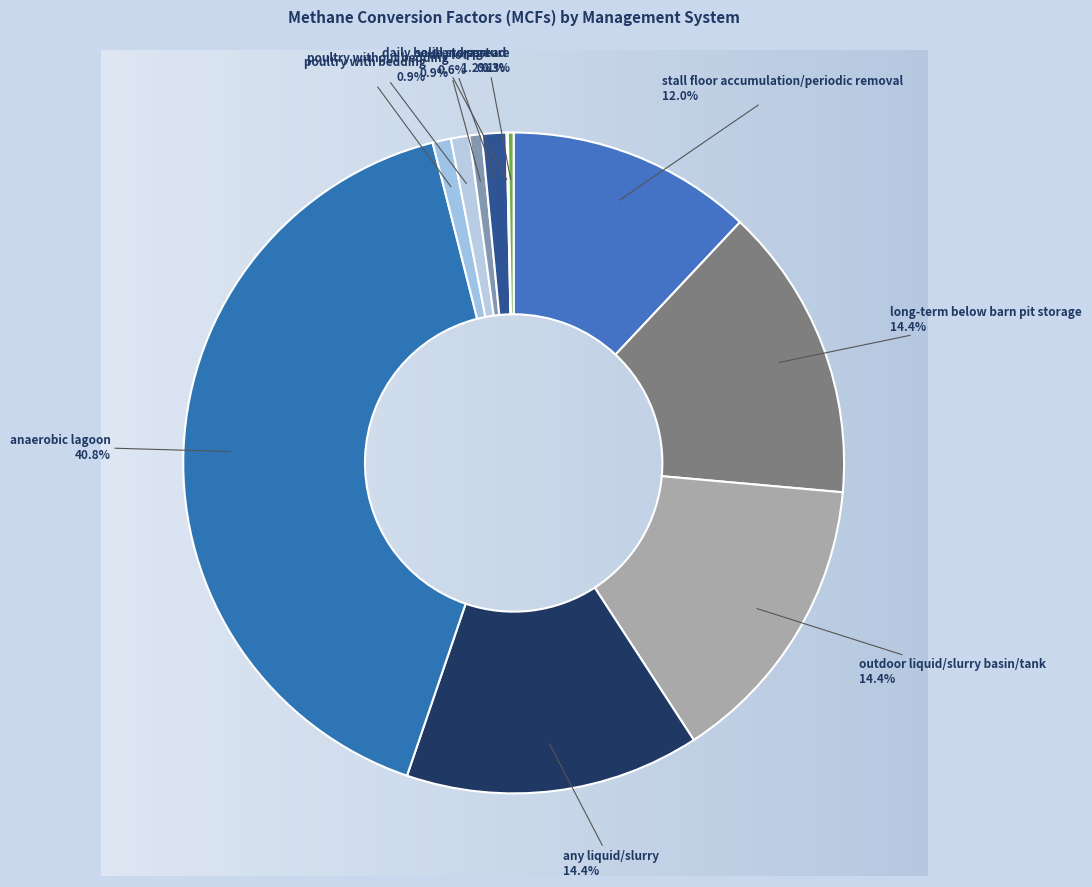

What is the ratio of the value at outdoor liquid/slurry basin/tank to the value at any liquid/slurry?

1.0